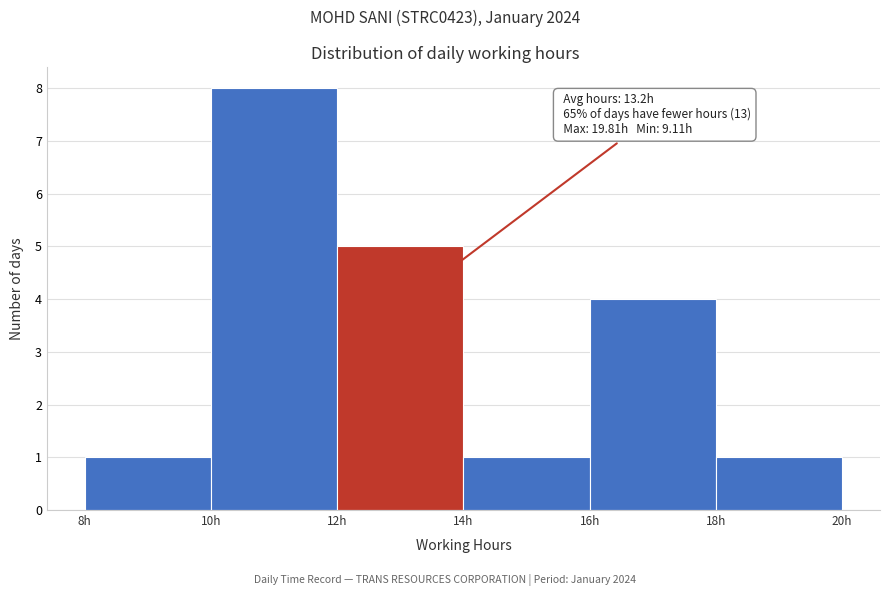

Over which range of the x-axis is the bar tallest?

10 to 12